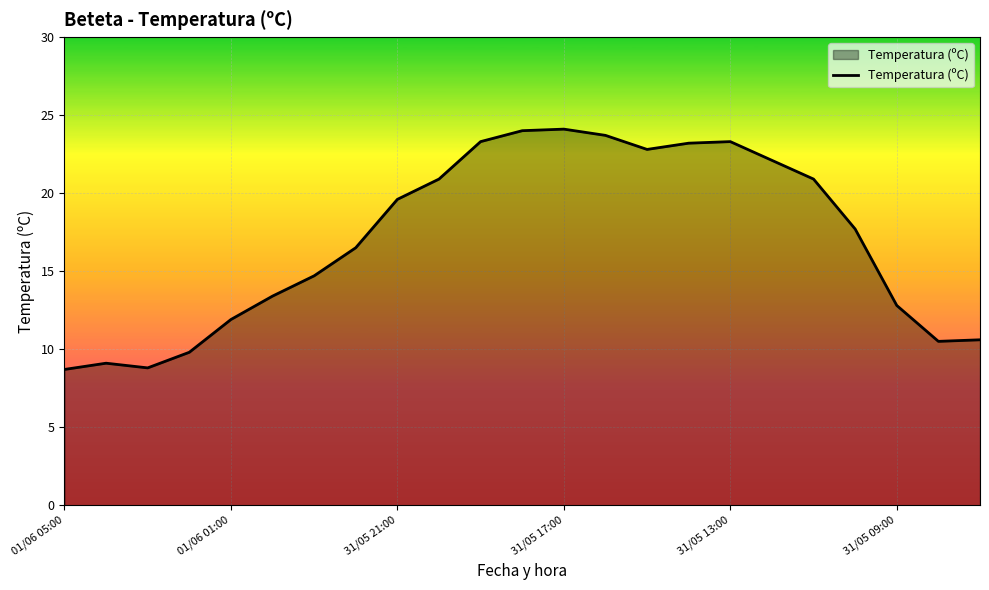

How many distinct data groups are displayed?

1